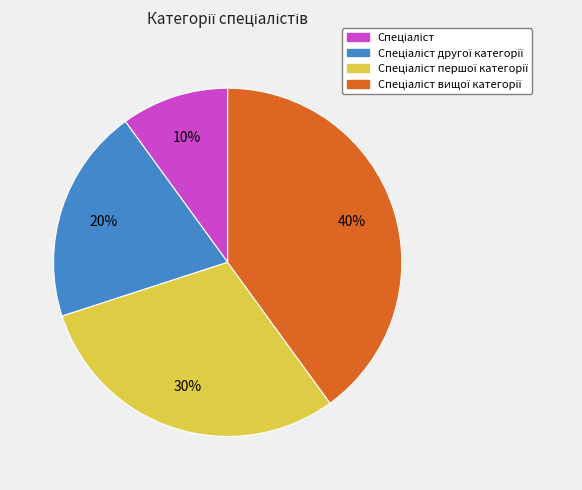

To the nearest percent, what is the difference between the largest and smallest slice percentages?

30%